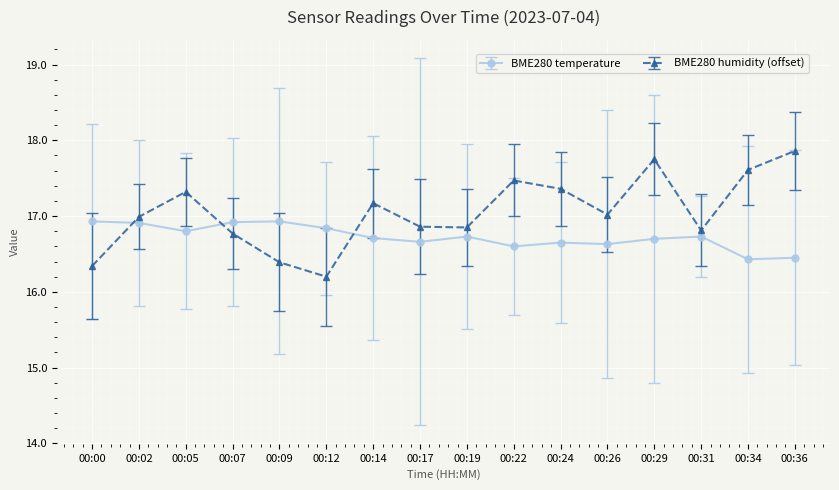

What are all the series names shown in the legend?

BME280 temperature, BME280 humidity (offset)